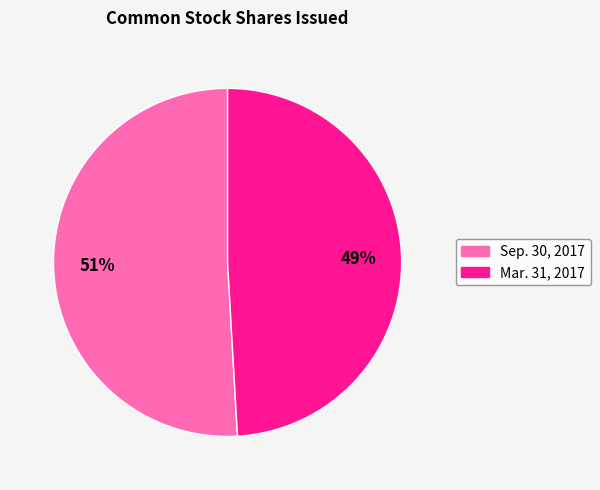

What is the ratio of the value at Sep. 30, 2017 to the value at Mar. 31, 2017?

1.0